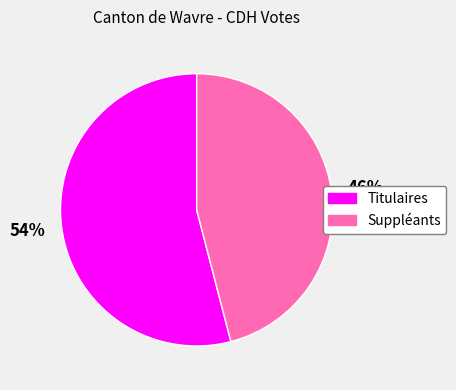

What is the majority slice?

Titulaires